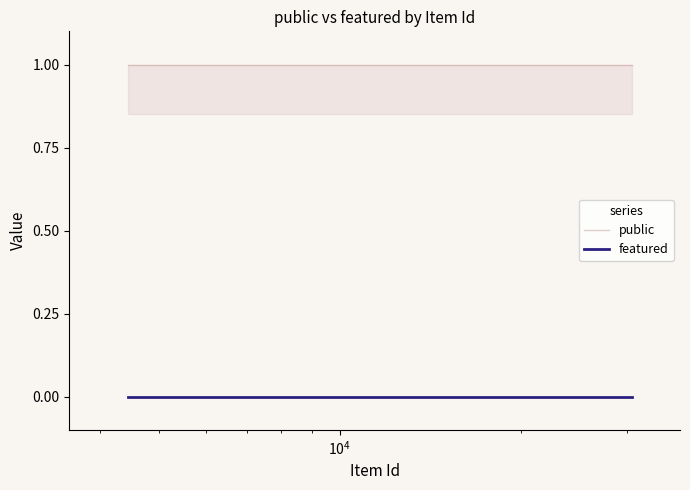

True or false: public and featured intersect in this chart.

False